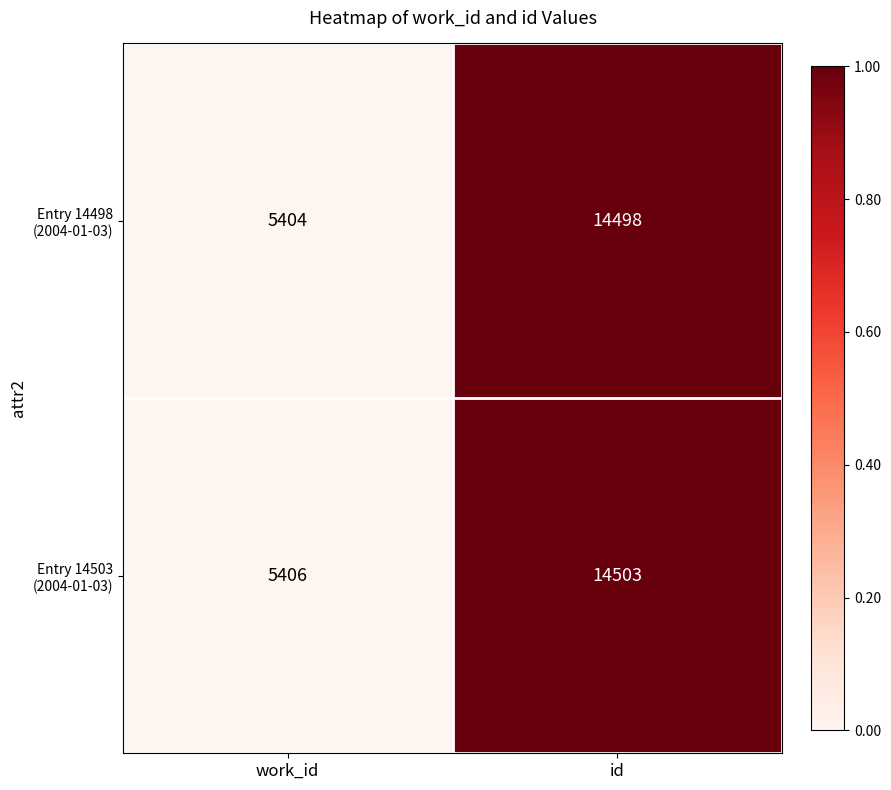

At which category is the sum across all series the highest?

id